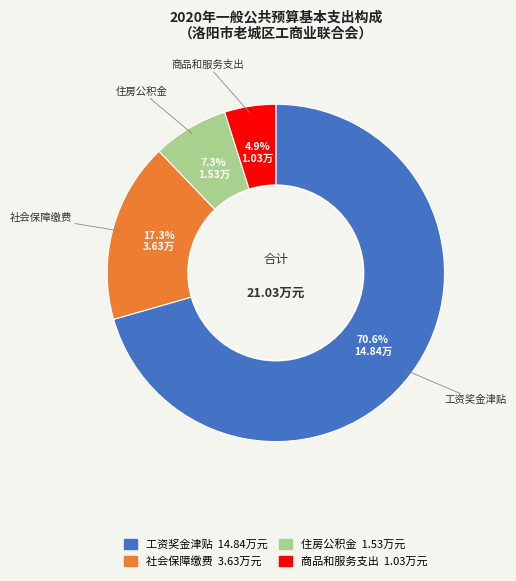

Count the number of slices in the pie.

4